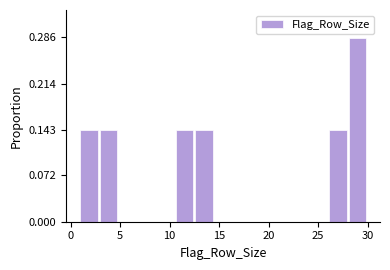

Read against the x-axis, roughly where is the centre of the tallest bar?

29.0